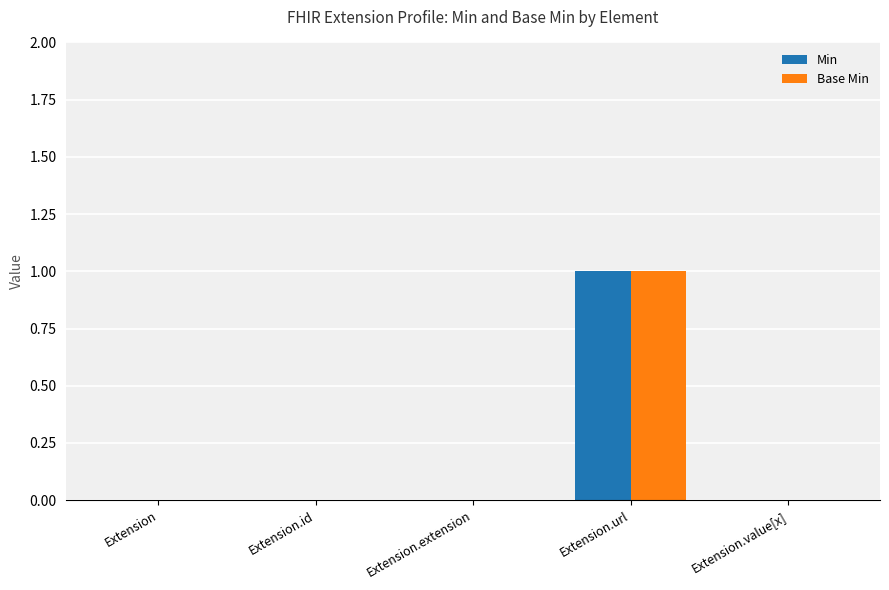

How many distinct data groups are displayed?

2